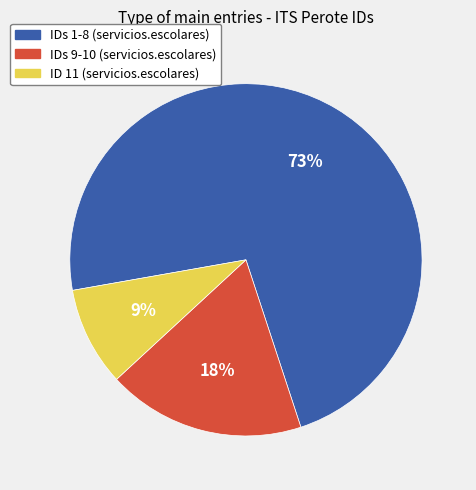

Do ID 11 (servicios.escolares) and IDs 1-8 (servicios.escolares) together represent more than half of the pie?

Yes